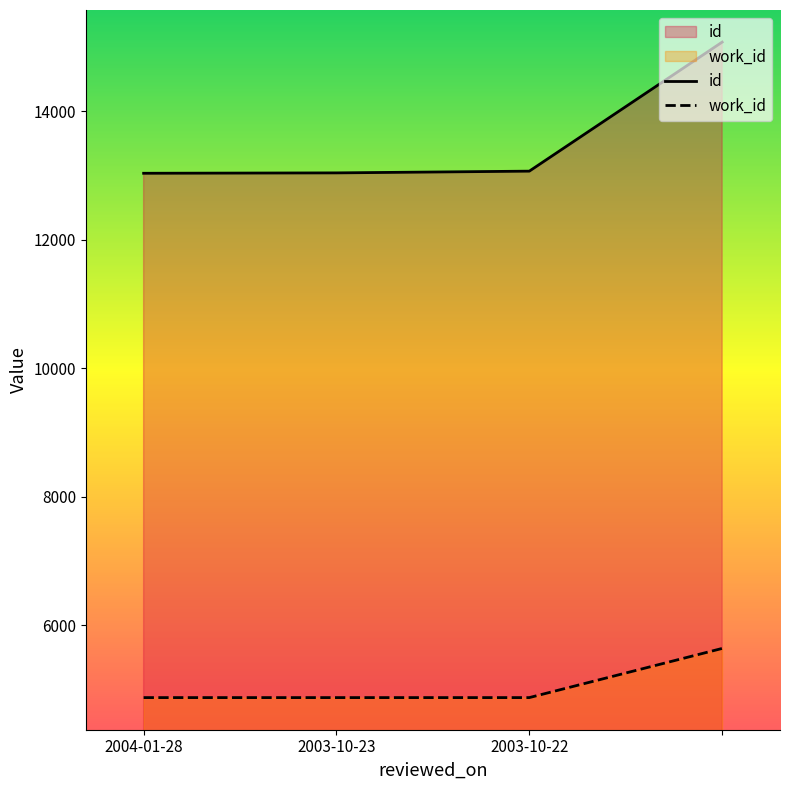

True or false: work_id and id intersect in this chart.

False